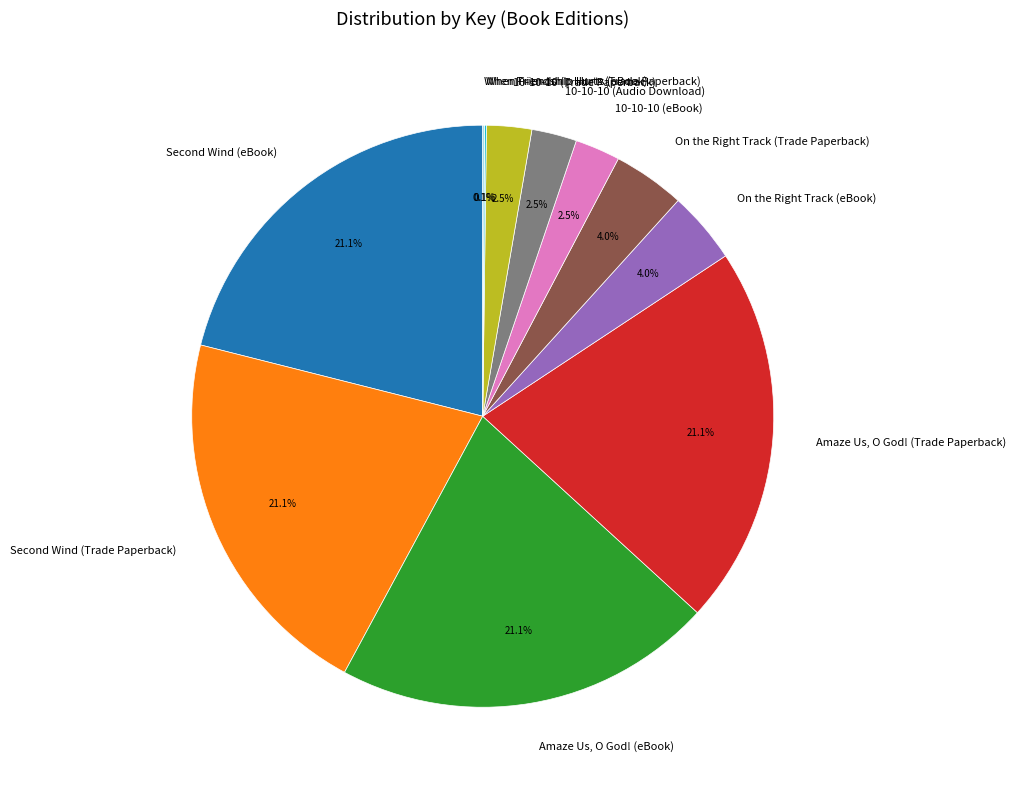

Is there a majority slice in this chart?

No